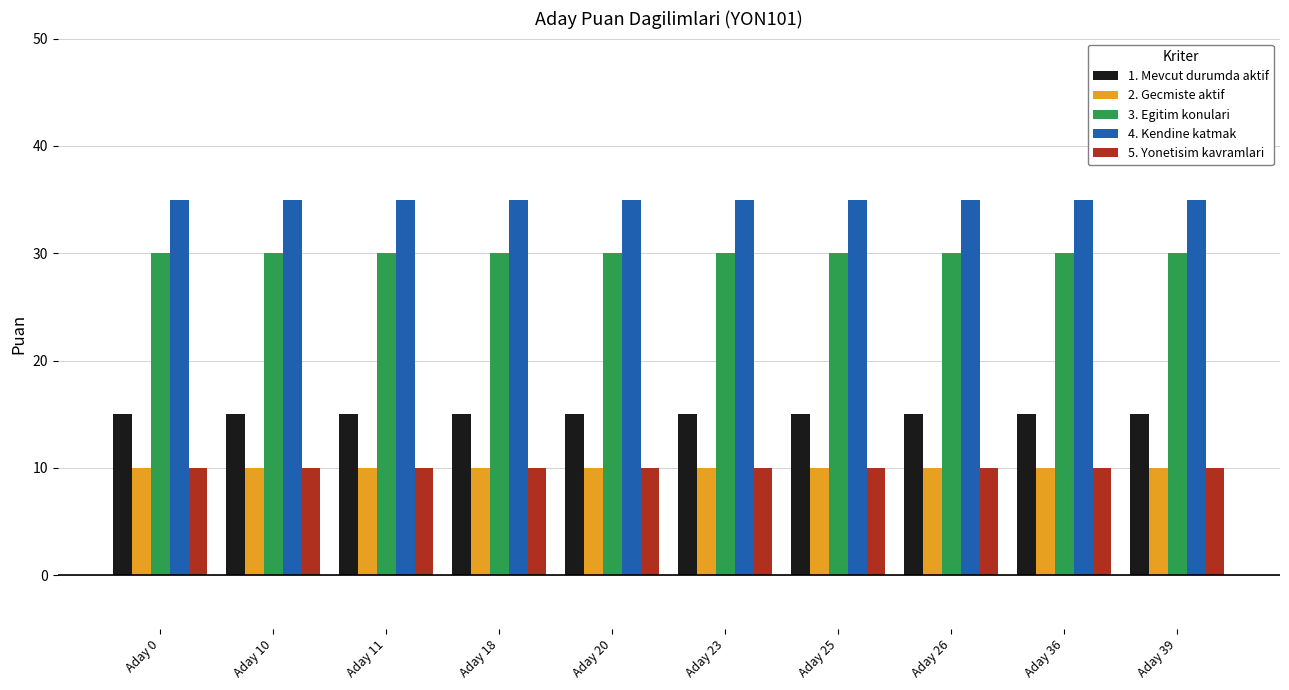

Reading left to right, list all the values displayed in this chart.

1. Mevcut durumda aktif: Aday 0=15	Aday 10=15	Aday 11=15	Aday 18=15	Aday 20=15	Aday 23=15	Aday 25=15	Aday 26=15	Aday 36=15	Aday 39=15
2. Gecmiste aktif: Aday 0=10	Aday 10=10	Aday 11=10	Aday 18=10	Aday 20=10	Aday 23=10	Aday 25=10	Aday 26=10	Aday 36=10	Aday 39=10
3. Egitim konulari: Aday 0=30	Aday 10=30	Aday 11=30	Aday 18=30	Aday 20=30	Aday 23=30	Aday 25=30	Aday 26=30	Aday 36=30	Aday 39=30
4. Kendine katmak: Aday 0=35	Aday 10=35	Aday 11=35	Aday 18=35	Aday 20=35	Aday 23=35	Aday 25=35	Aday 26=35	Aday 36=35	Aday 39=35
5. Yonetisim kavramlari: Aday 0=10	Aday 10=10	Aday 11=10	Aday 18=10	Aday 20=10	Aday 23=10	Aday 25=10	Aday 26=10	Aday 36=10	Aday 39=10